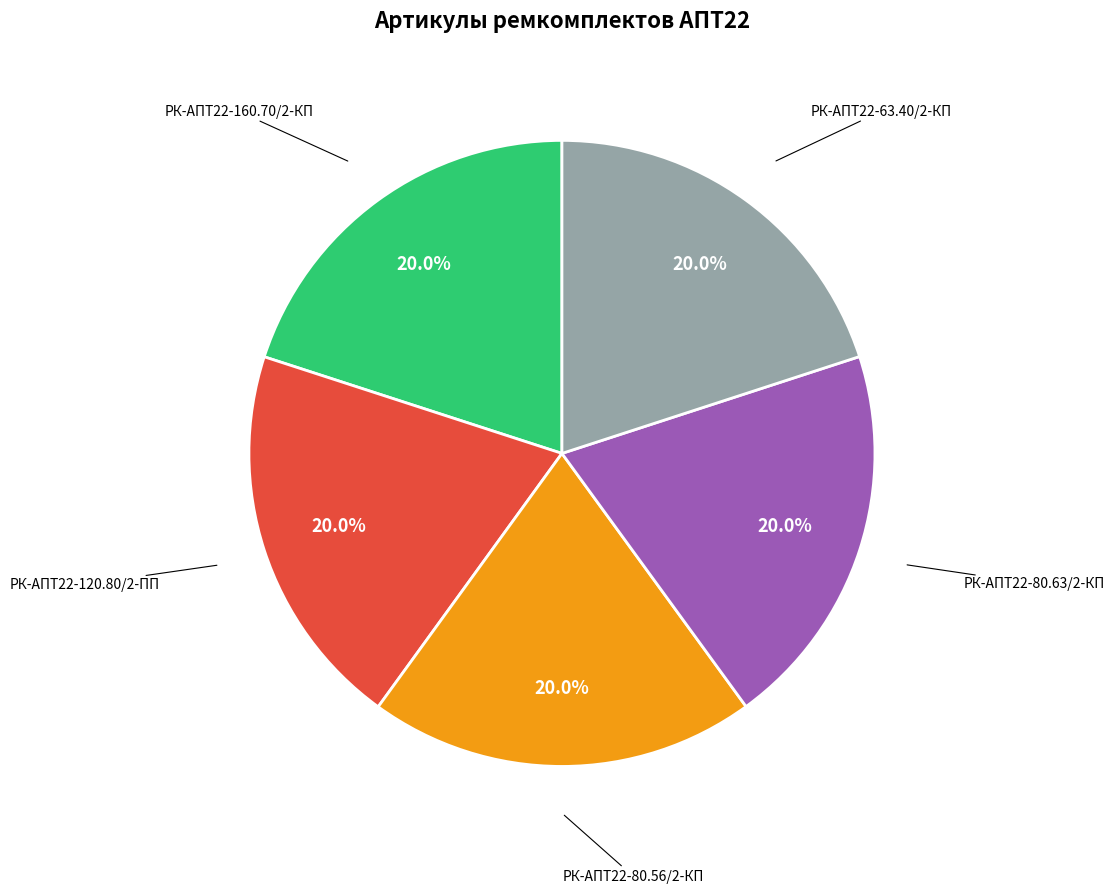

Is there a majority slice in this chart?

No